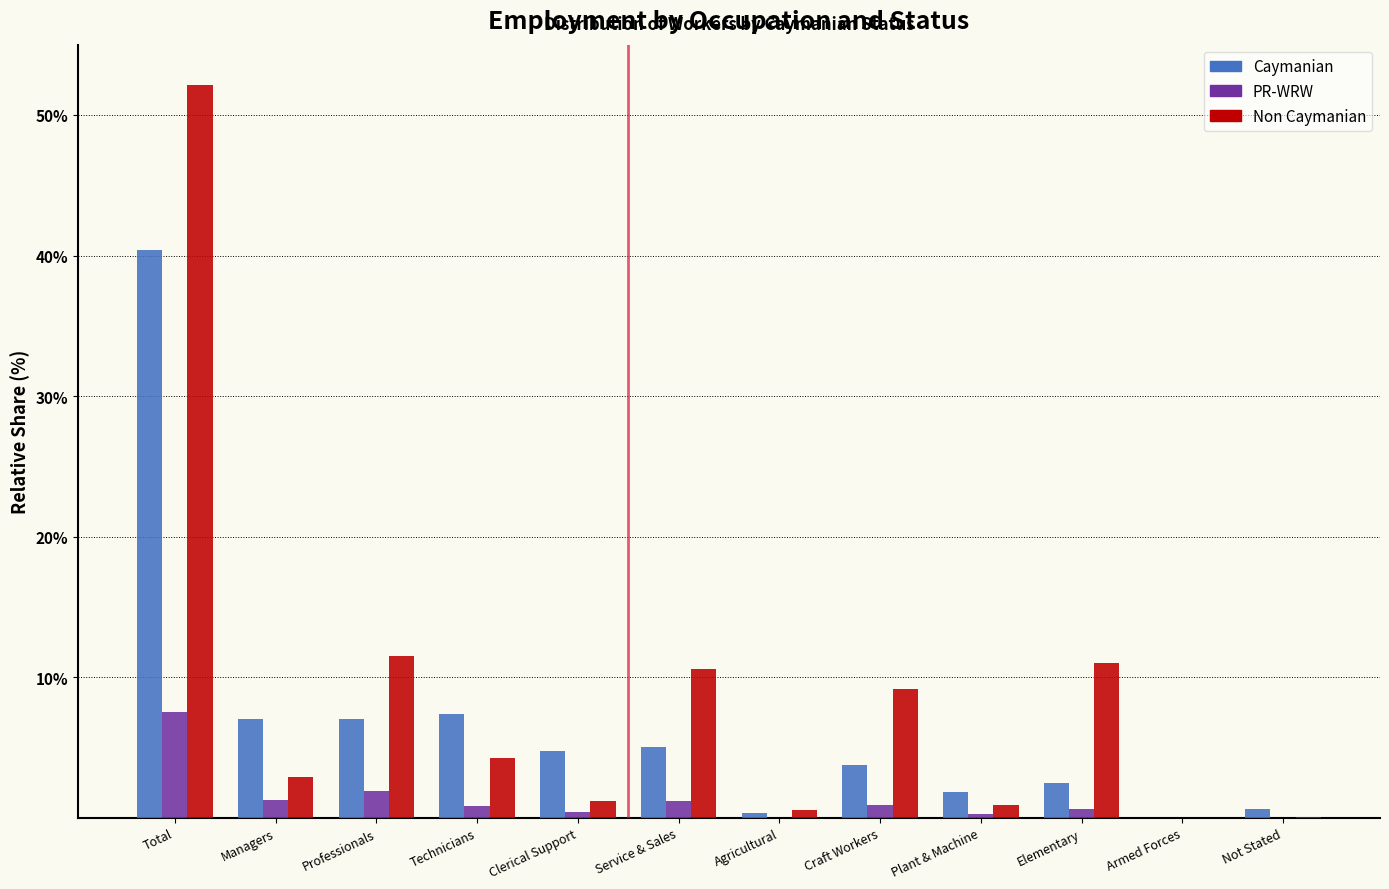

What is the maximum value for Non Caymanian?

52.1